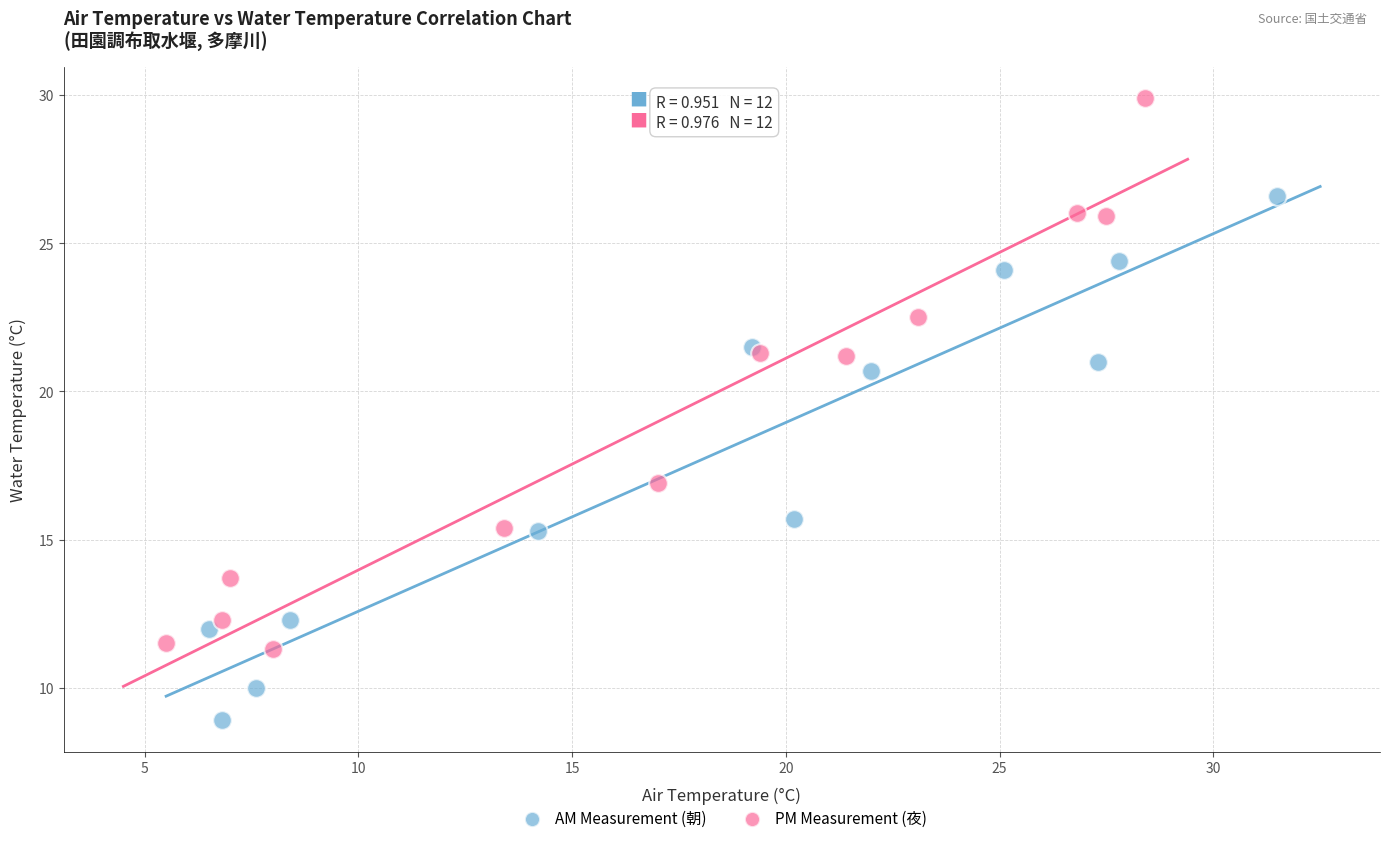

Which series reaches the minimum Y coordinate?

AM Measurement (朝)